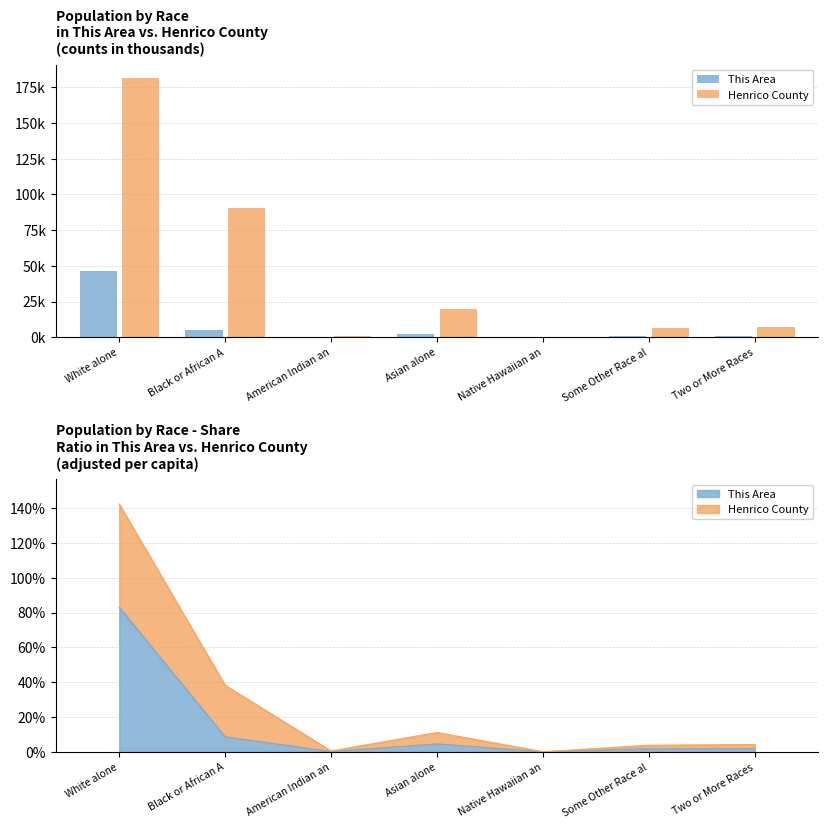

Rank the series by their maximum value, from highest to lowest.

Henrico County, This Area